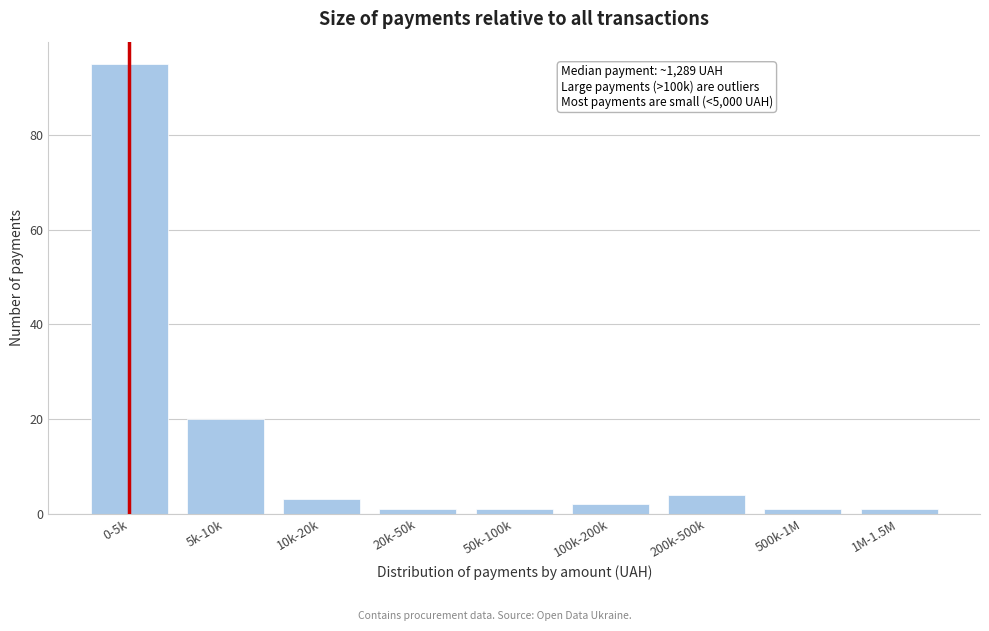

Reading left to right, list all the values displayed in this chart.

0-5k=95	5k-10k=20	10k-20k=3	20k-50k=1	50k-100k=1	100k-200k=2	200k-500k=4	500k-1M=1	1M-1.5M=1